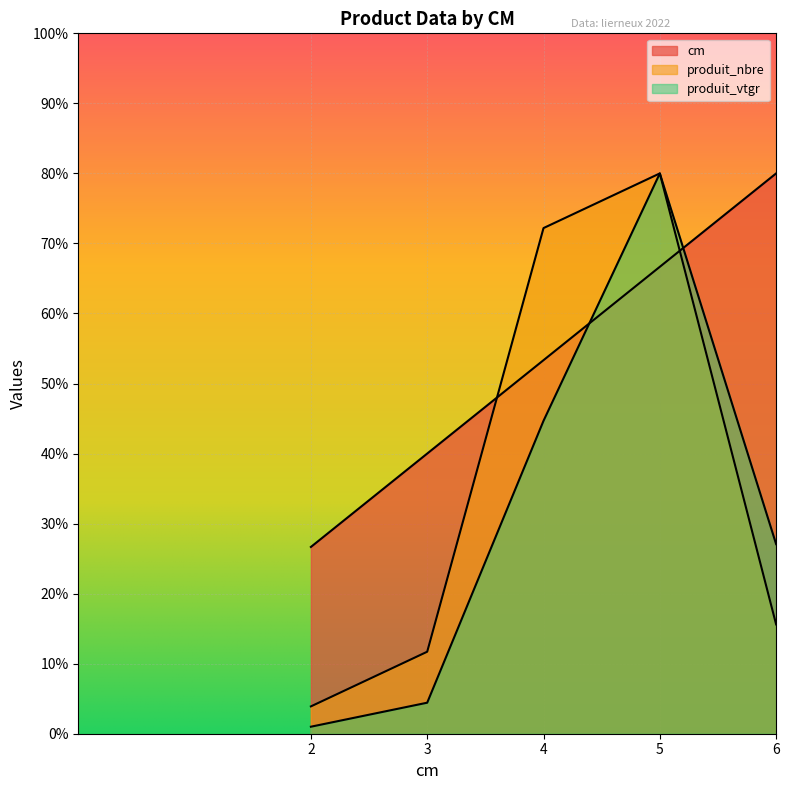

At which category does the chart reach its minimum across all series?

2